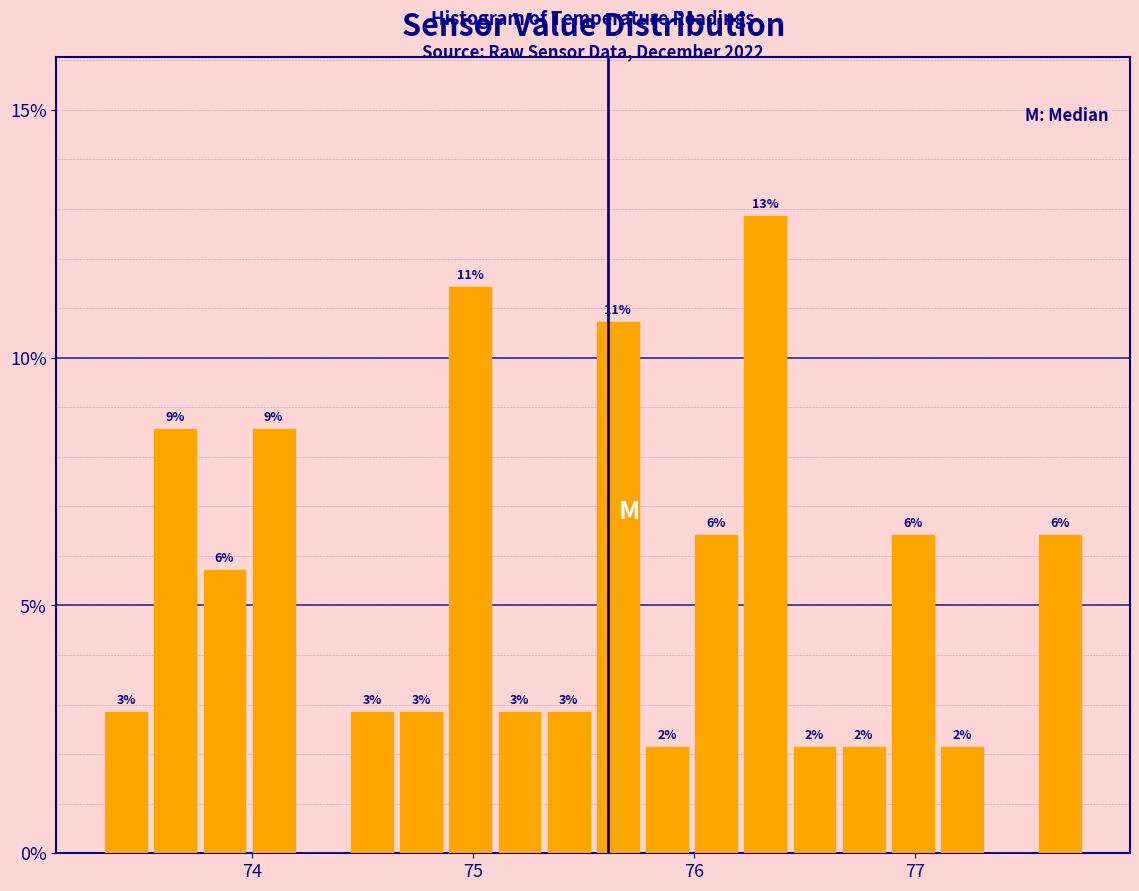

Around what value on the x-axis is the tallest bar? Give the approximate position of its centre, as read against the axis.

76.3